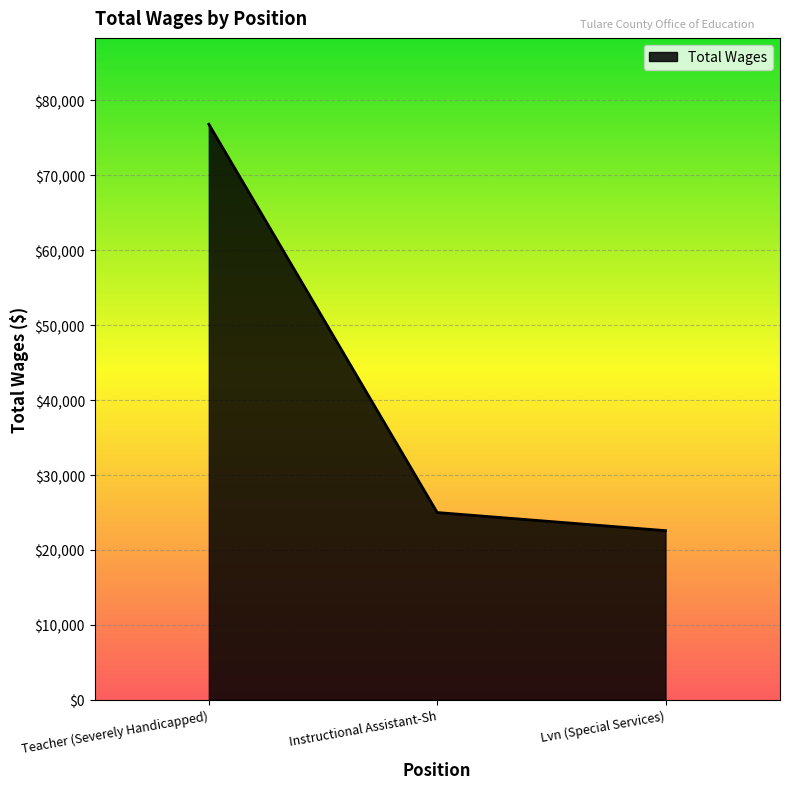

Is it true that the value at Instructional Assistant-Sh is 25001?

True